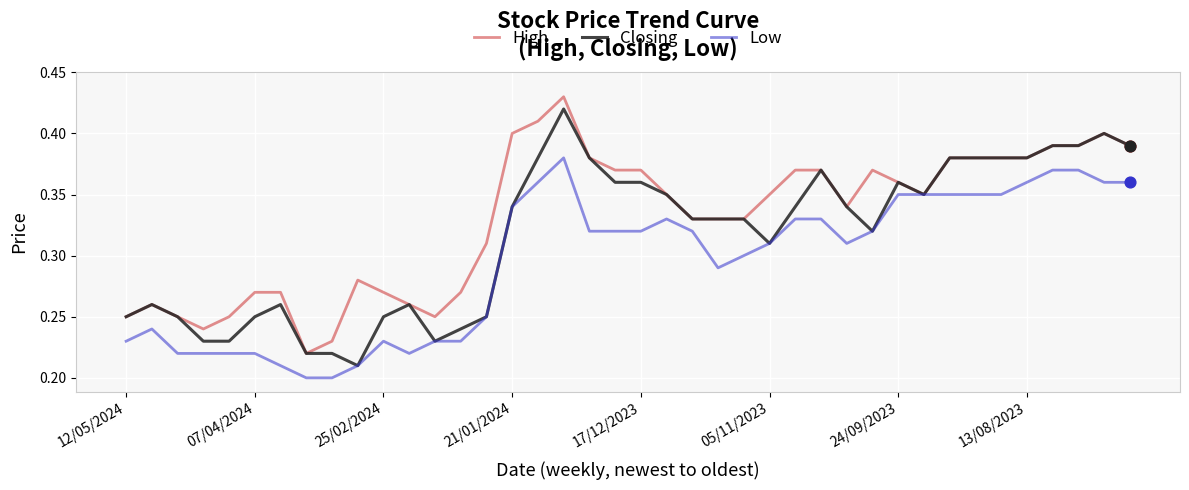

Which series has the largest total across all categories?

High